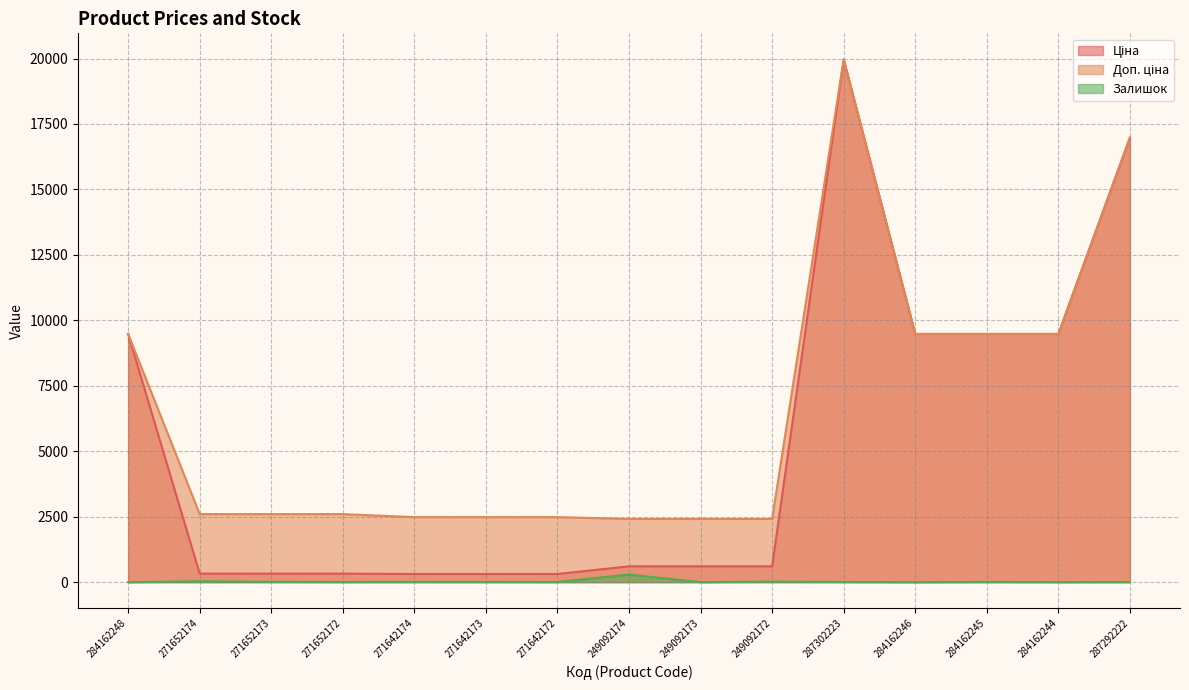

Which series changed the most between 271652172 and 287302223?

Ціна